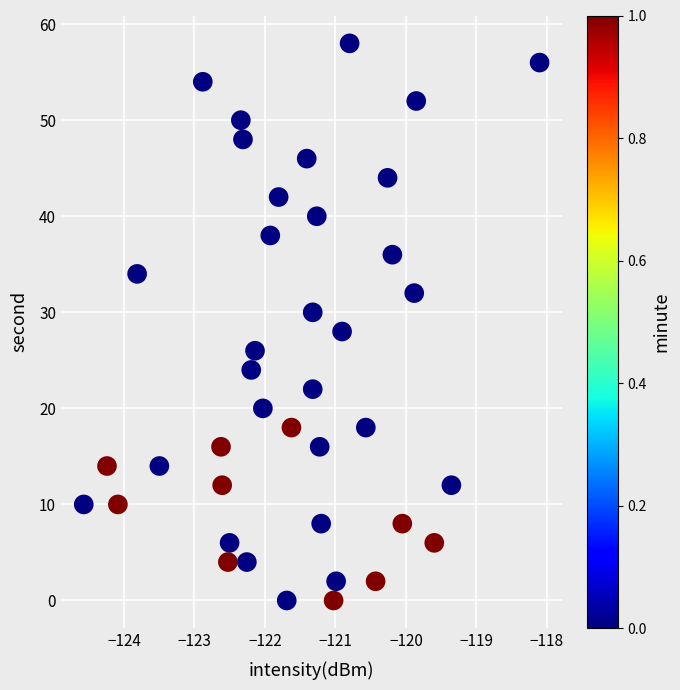

What is the range of Y values (max minus min)?

58